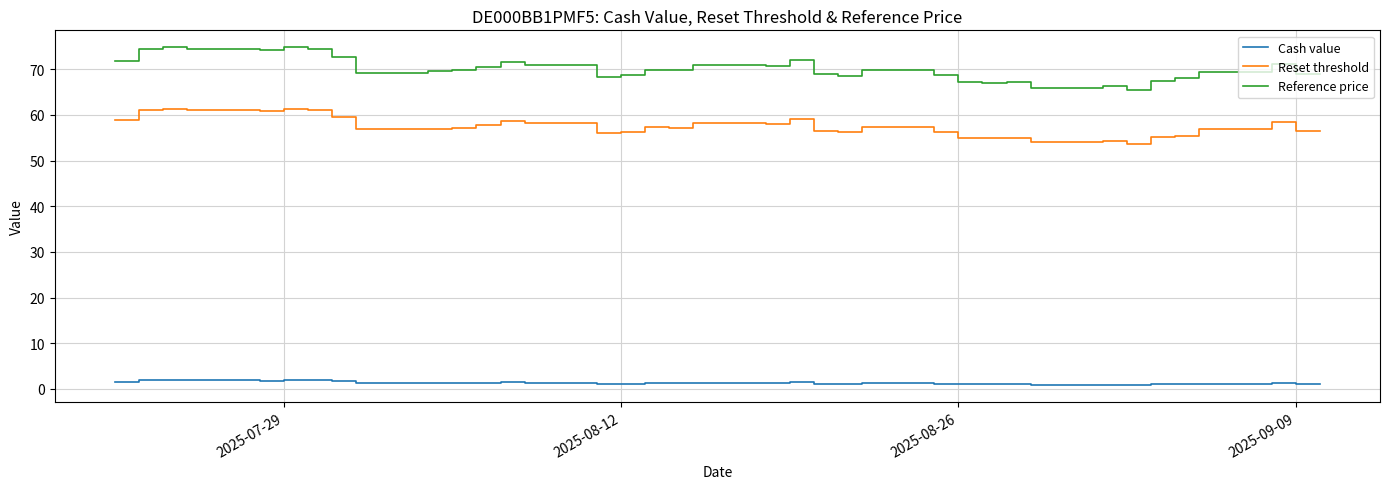

Which series has the largest total across all categories?

Reference price